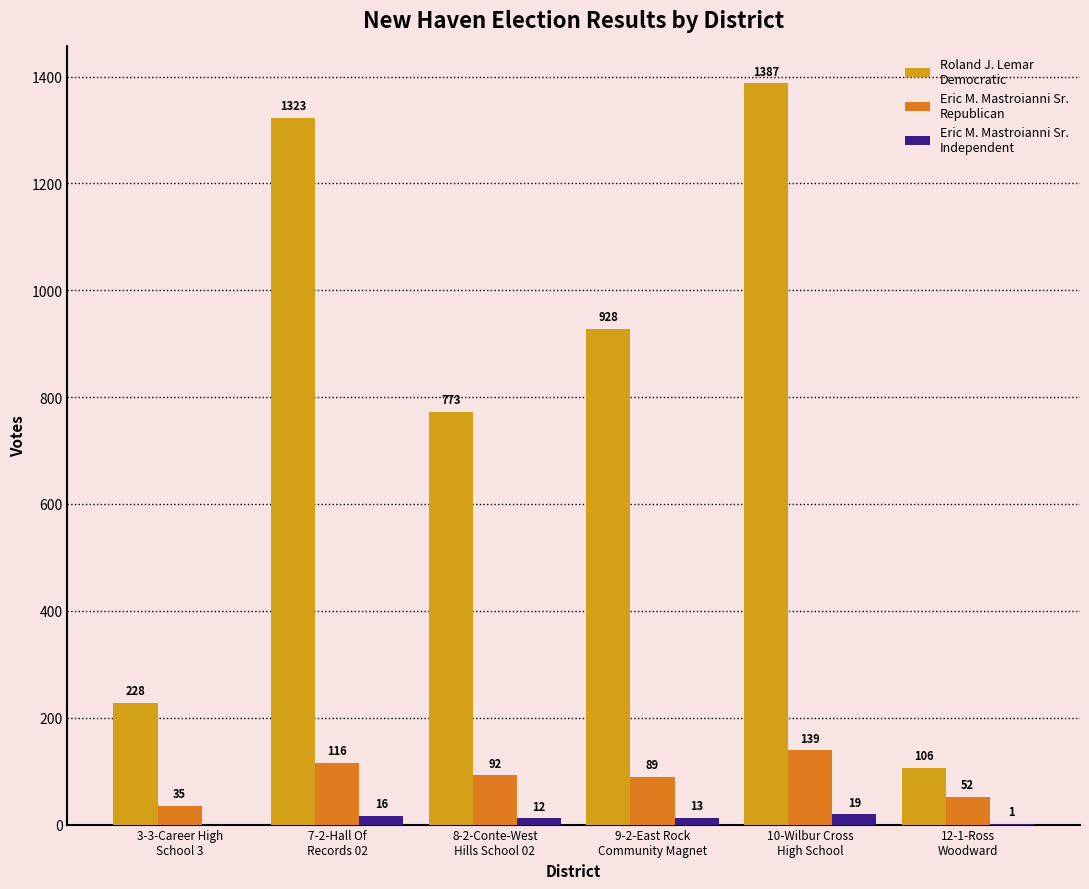

Are the bars grouped side by side (vs. stacked)?

Yes